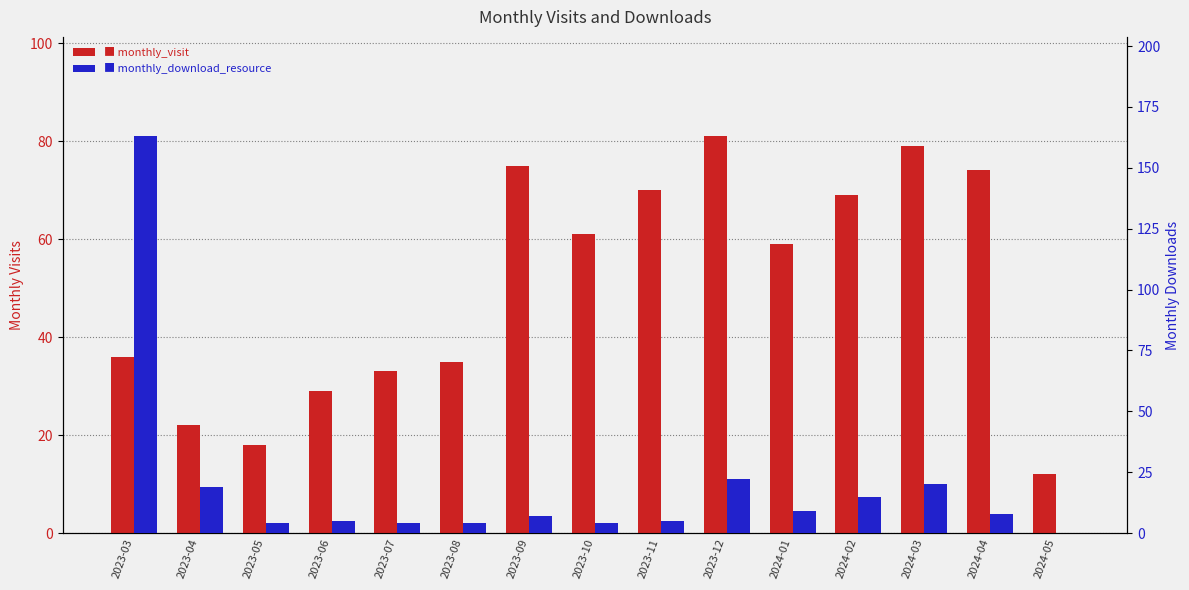

Are the bars horizontal?

No